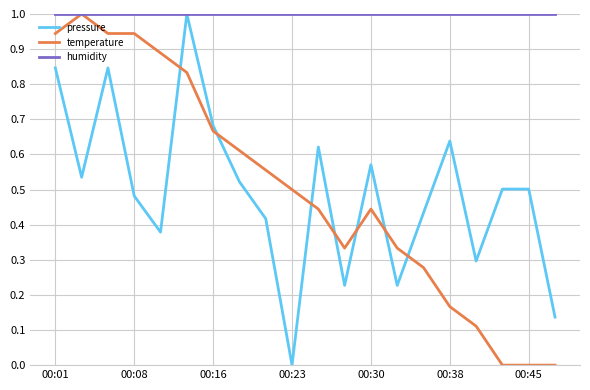

What is the highest value of the temperature series?

1.0